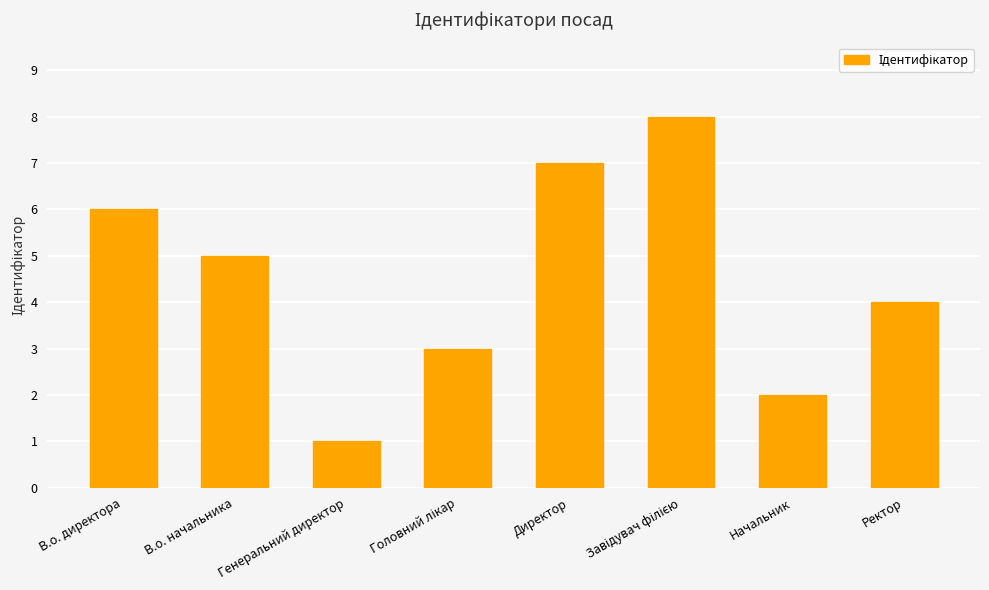

What is the label of the 2nd bar from the right?

Начальник